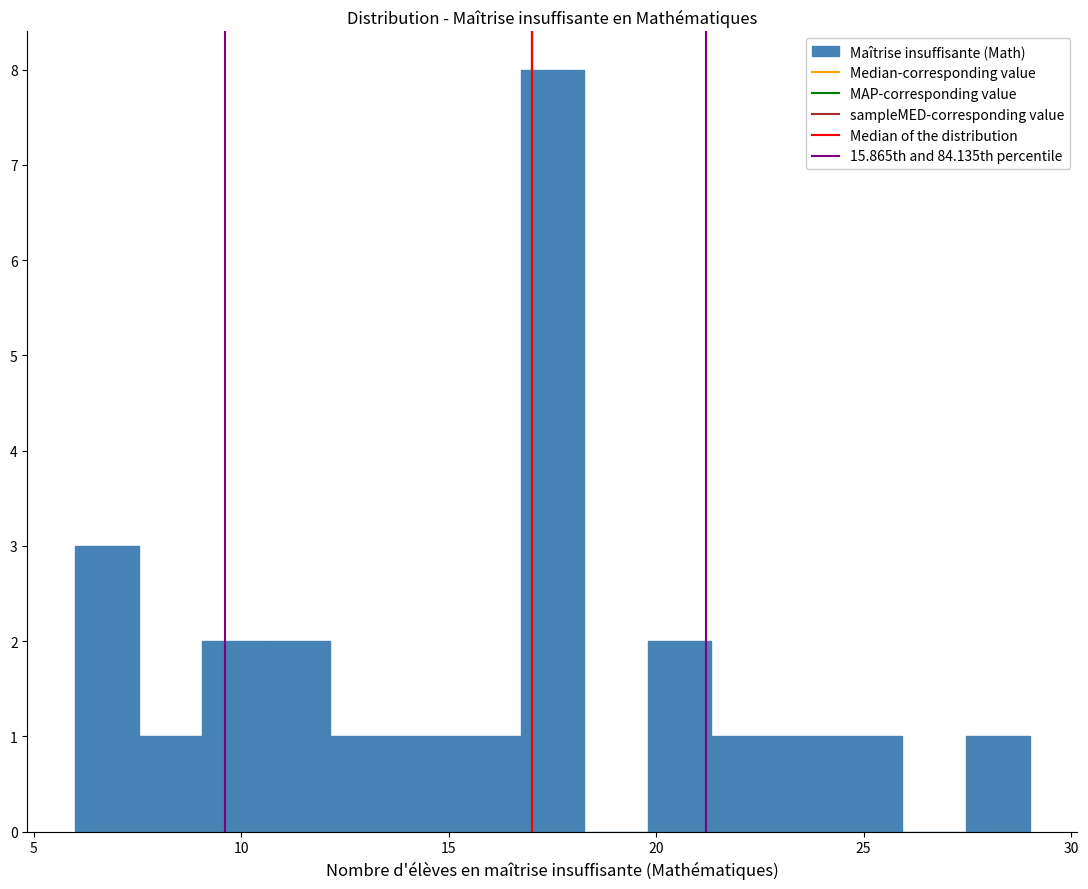

Around what value on the x-axis is the tallest bar? Give the approximate position of its centre, as read against the axis.

17.5